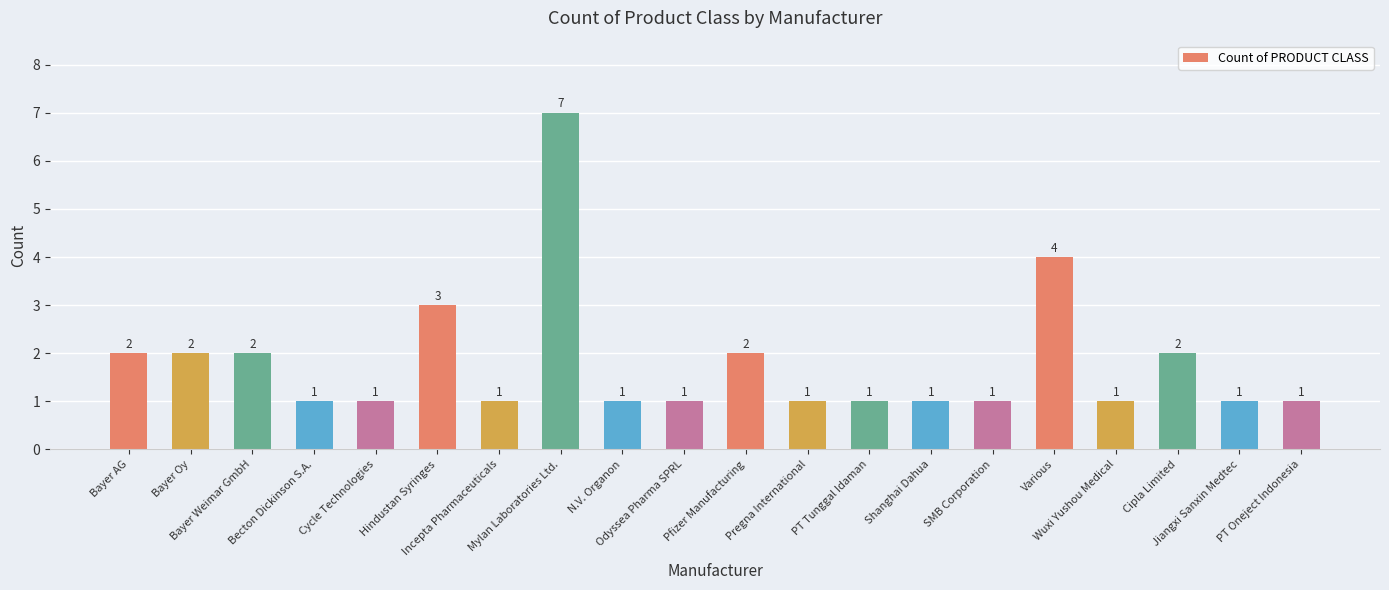

True or false: the data shows 2 at Mylan Laboratories Ltd..

False